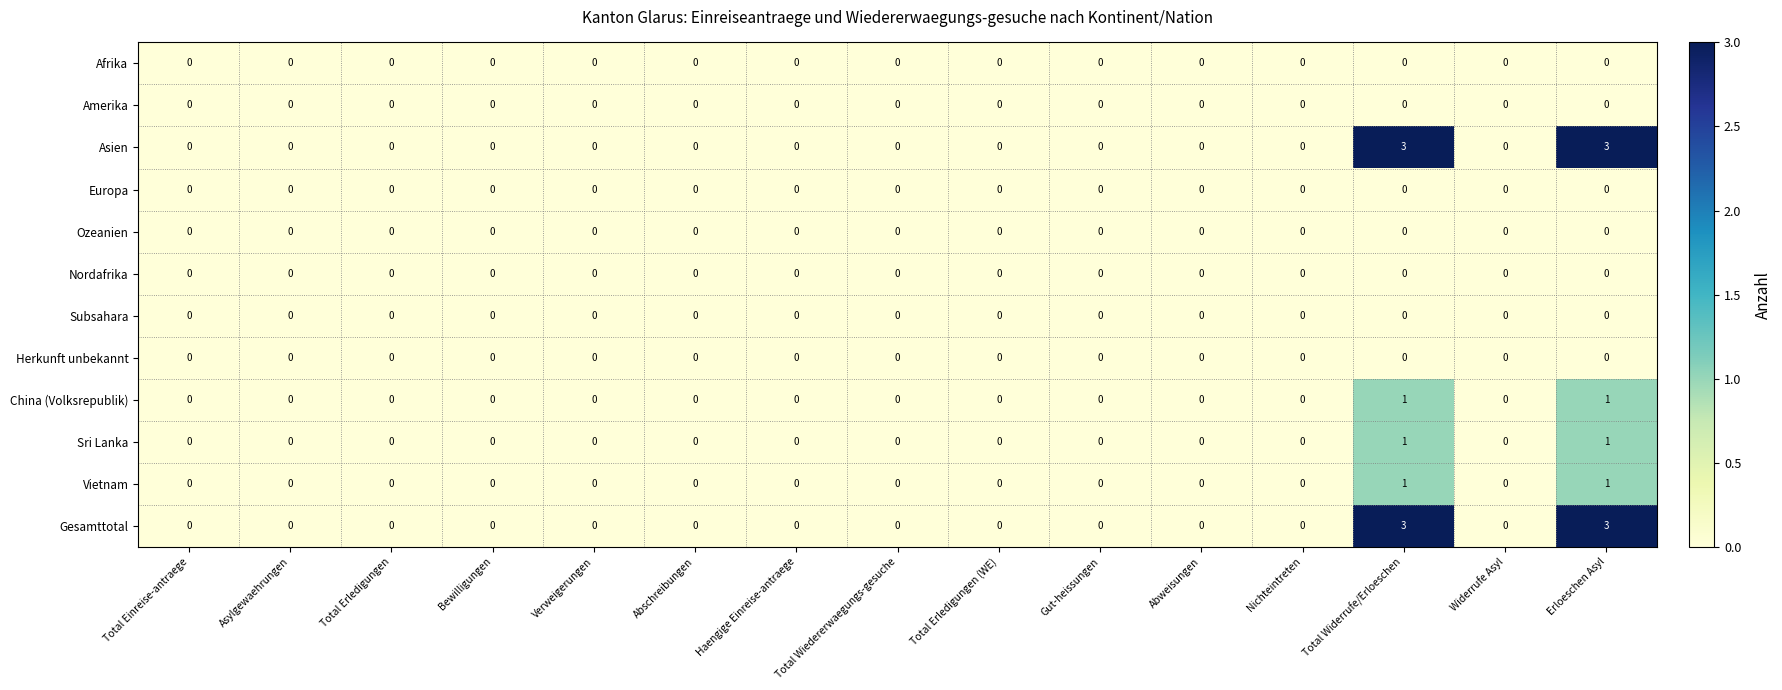

The China (Volksrepublik) series shows 0 at Gut-heissungen. True or false?

True